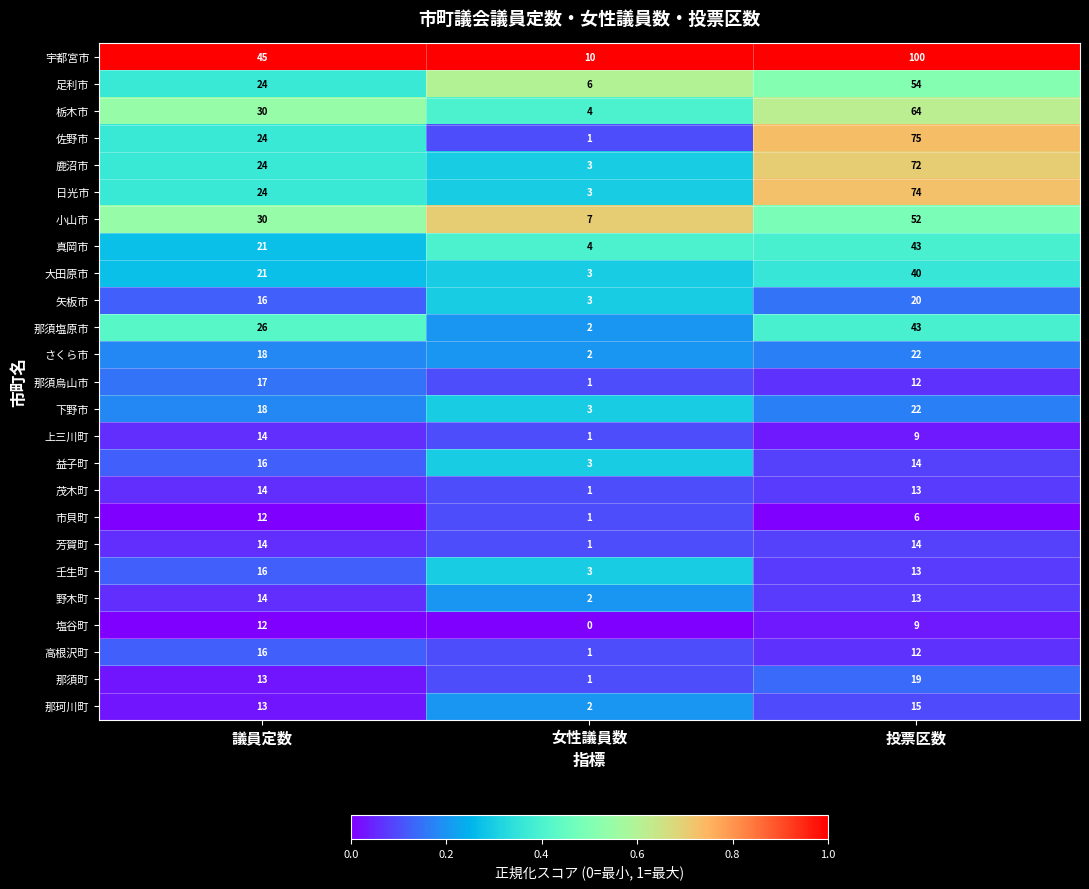

At which label does 上三川町 reach its peak?

議員定数